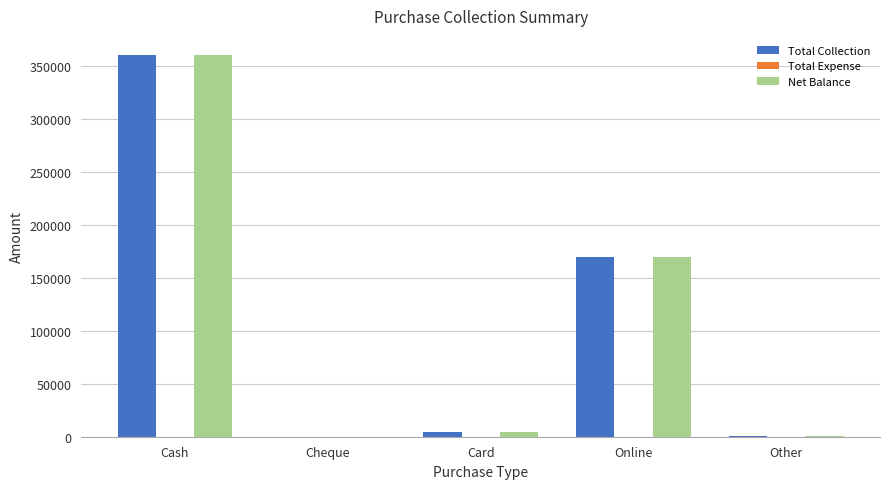

At which category does the chart reach its peak across all series?

Cash